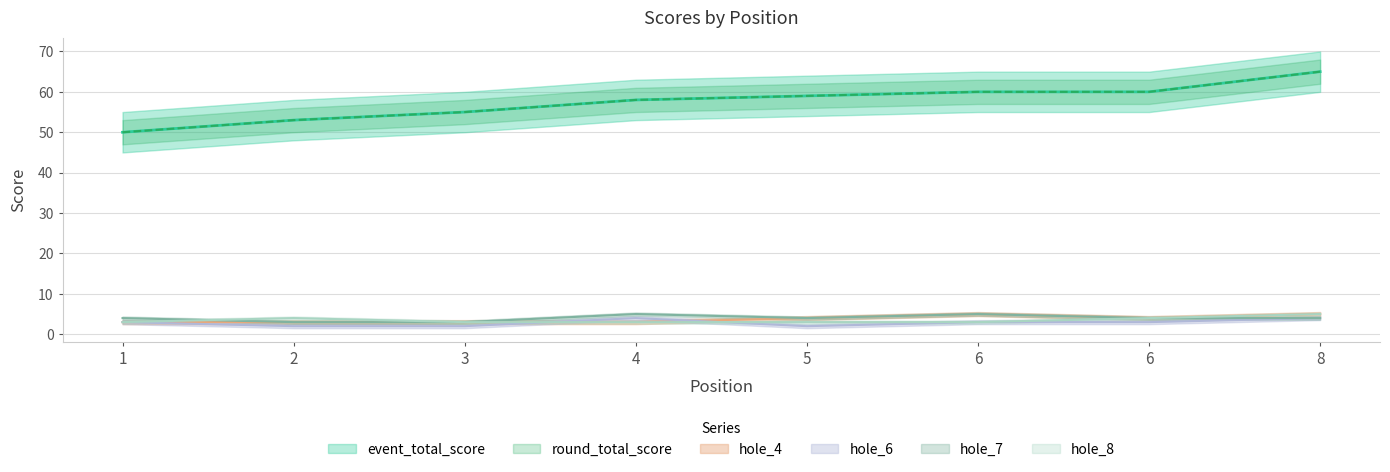

At 8, list the series in order from largest to smallest.

event_total_score, round_total_score, hole_4, hole_8, hole_6, hole_7